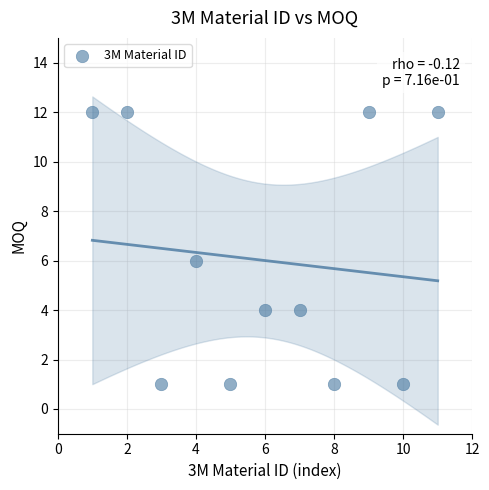

What is the average X value?

6